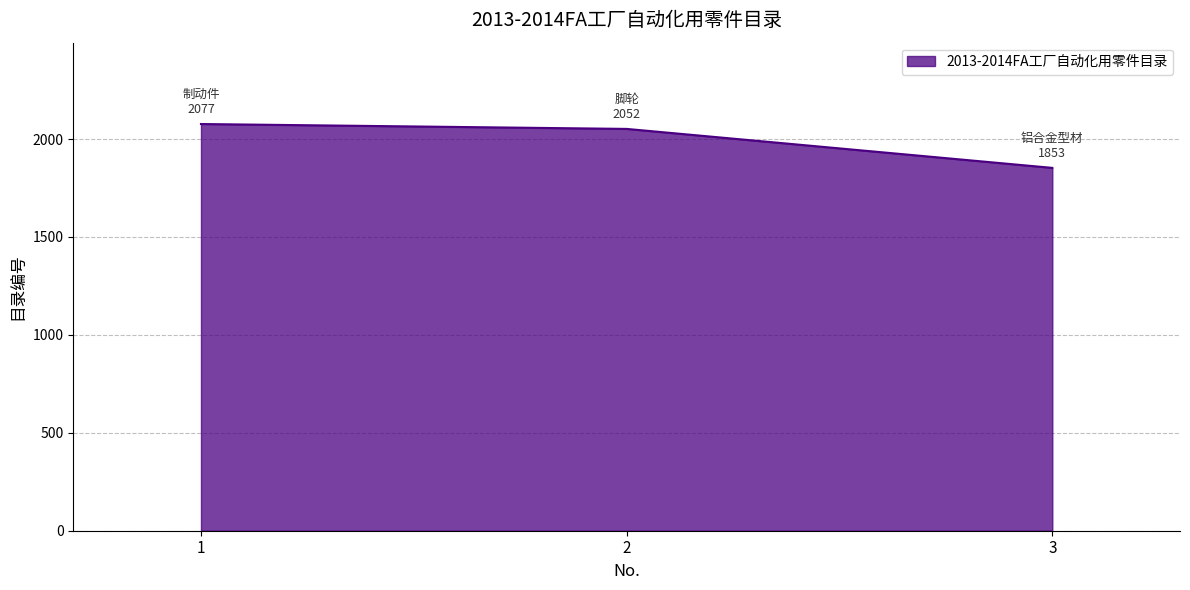

How many values are between 1853 and 2077?

3